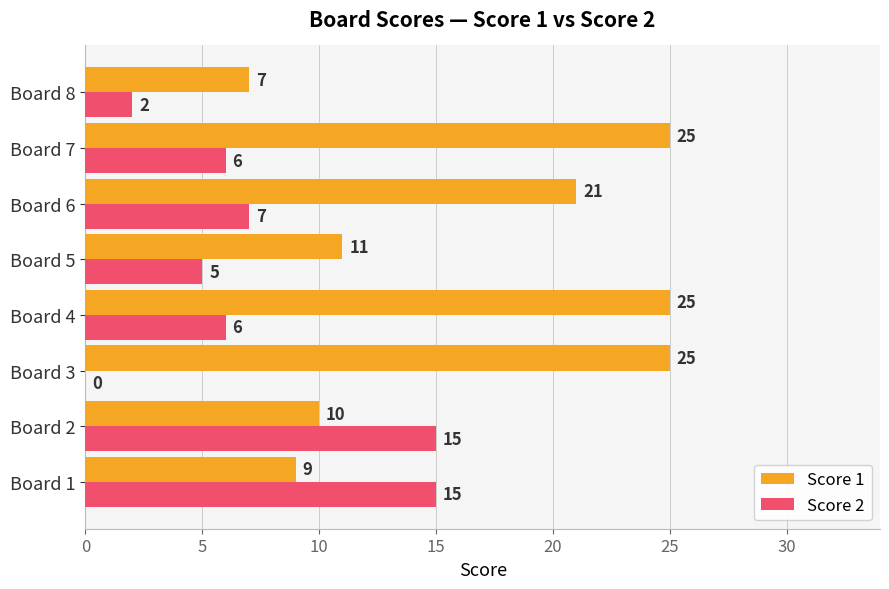

What is the sum of the Score 2 values at Board 3 and Board 5?

5